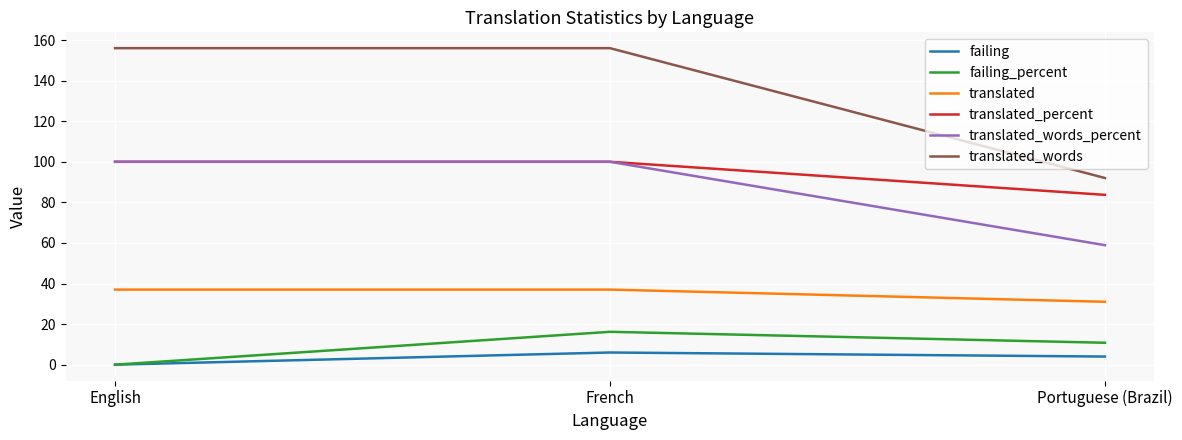

What is the maximum value for translated_words?

156.0